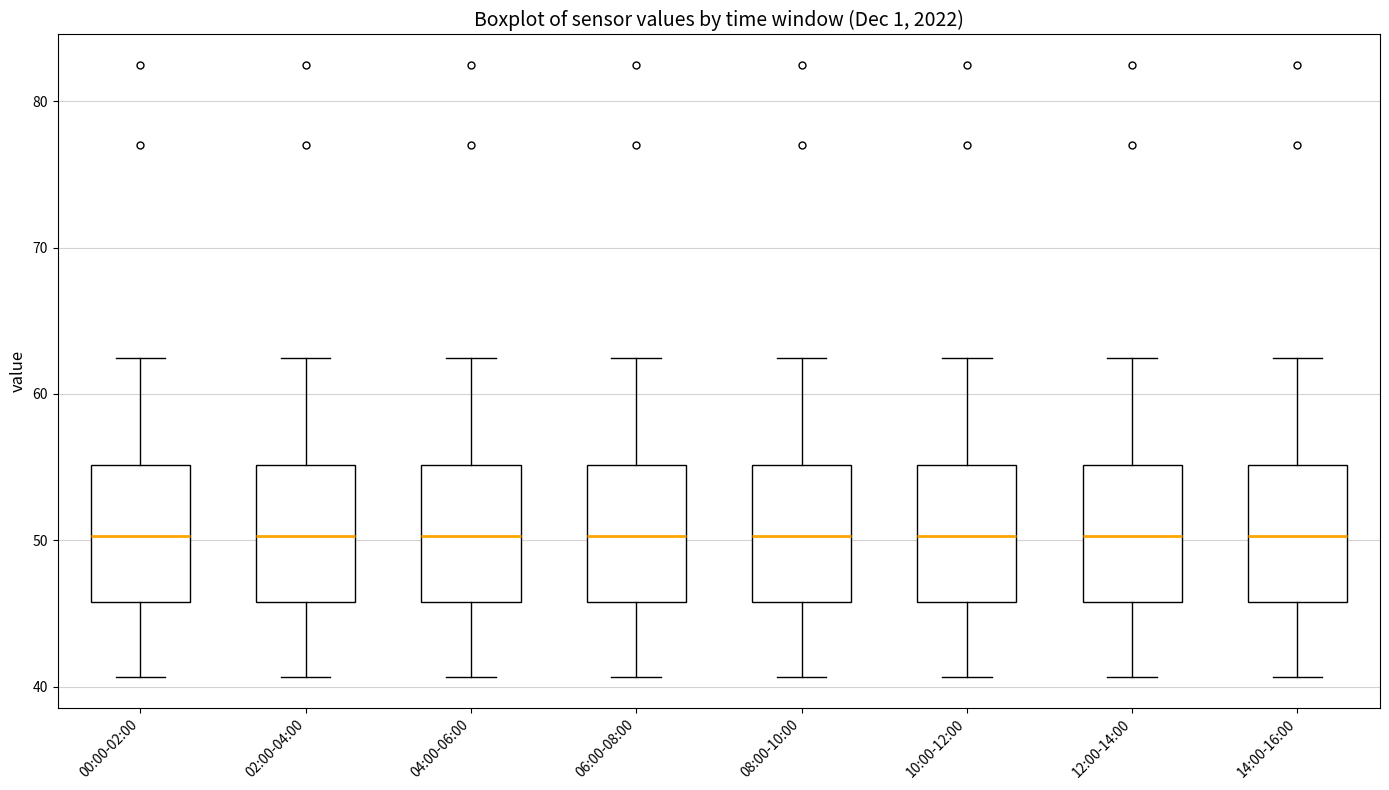

Where does the median line of the box for 04:00-06:00 sit on the y-axis? The values are not printed on the chart, so give them approximately, as read against the axis.

50